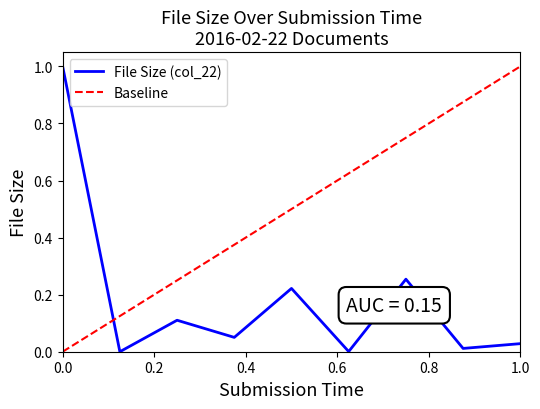

Count the number of categories in the chart.

9